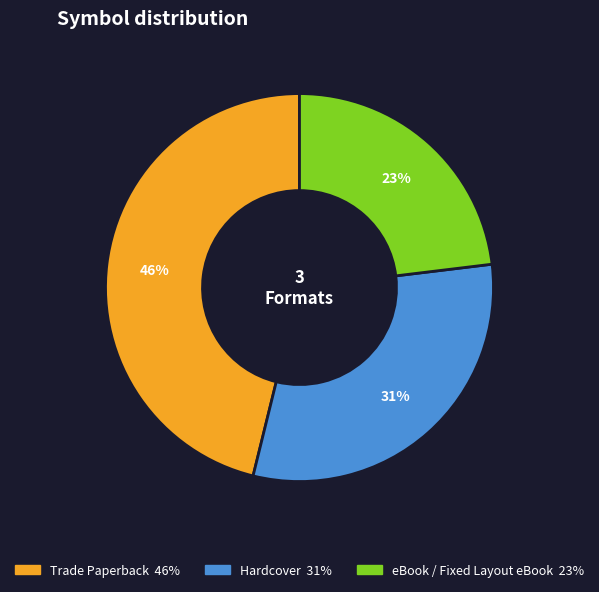

Does any single category account for the majority?

No